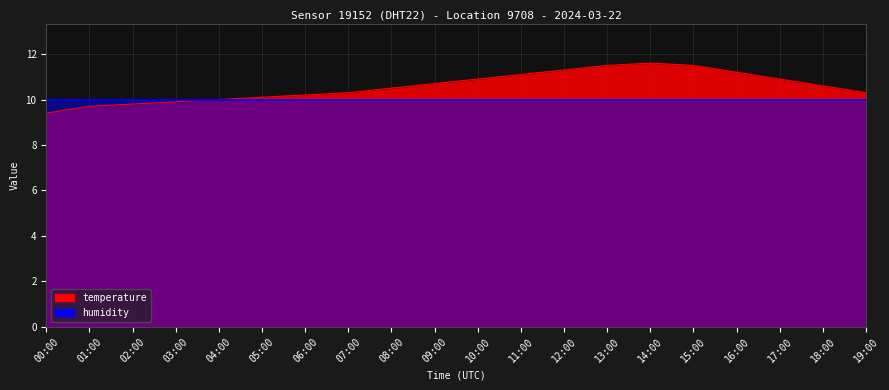

What position from the right is 18:00?

2